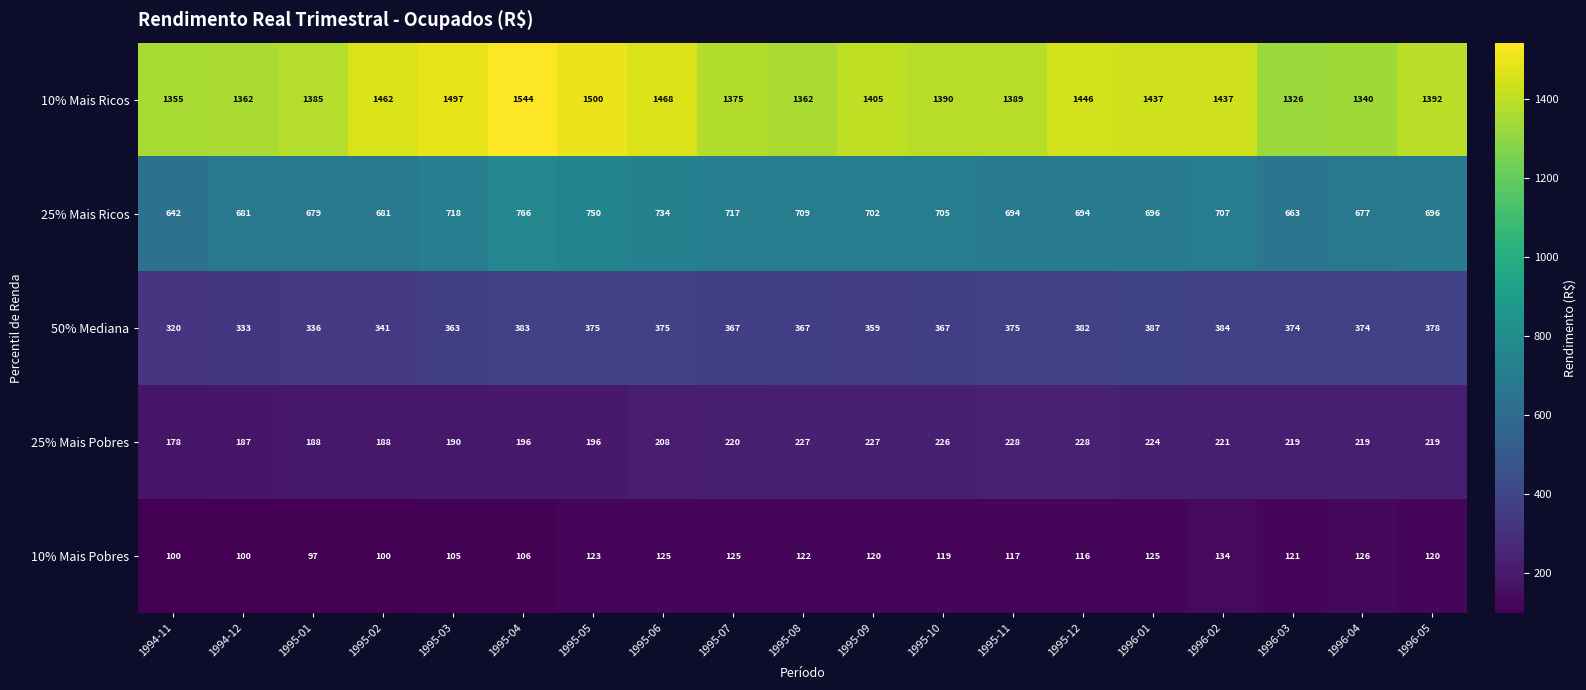

What is the smallest value displayed?

97